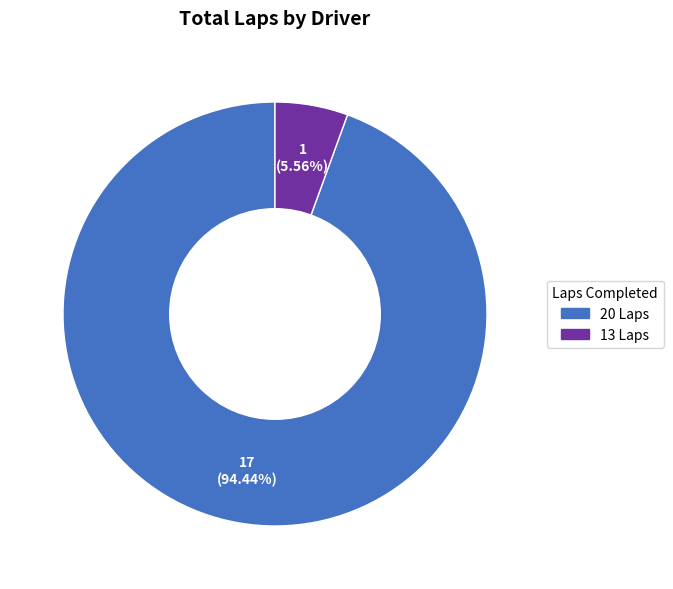

Does 20 Laps represent more than half of the total?

Yes